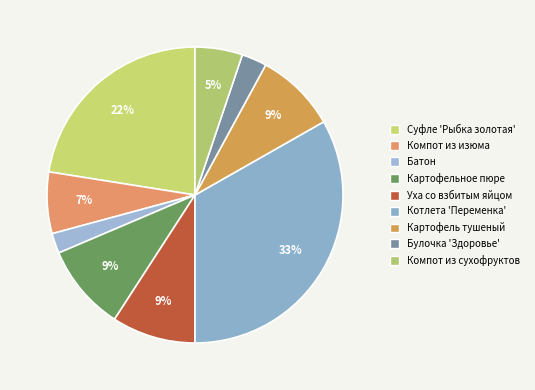

How many segments does this pie chart have?

9